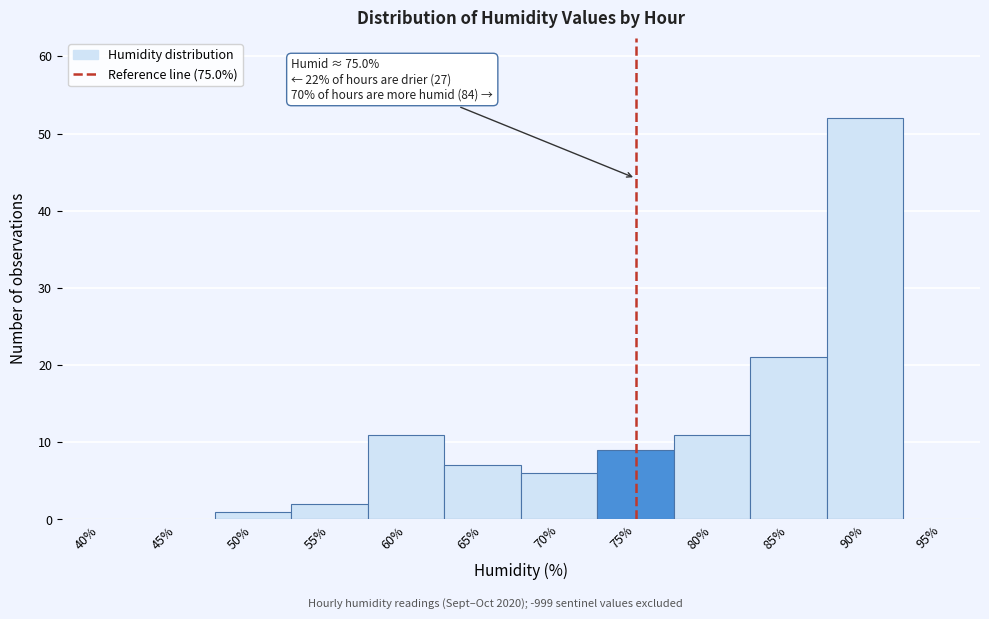

Reading left to right, extract all data points from this chart.

40%=0	45%=0	50%=1	55%=2	60%=11	65%=7	70%=6	75%=9	80%=11	85%=21	90%=52	95%=0